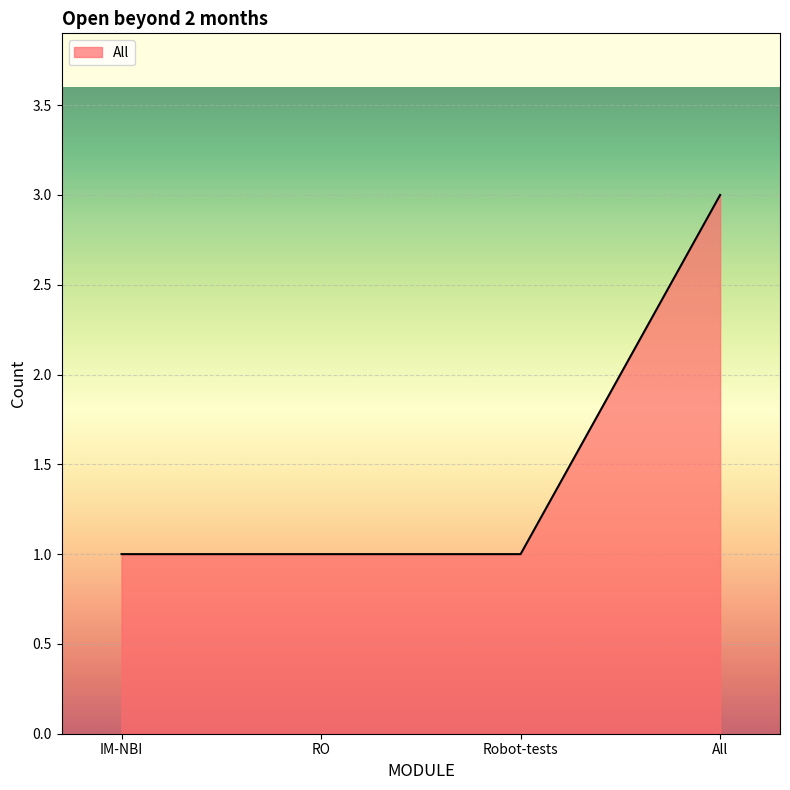

Approximately how many times larger is the value at All compared to Robot-tests?

3.0